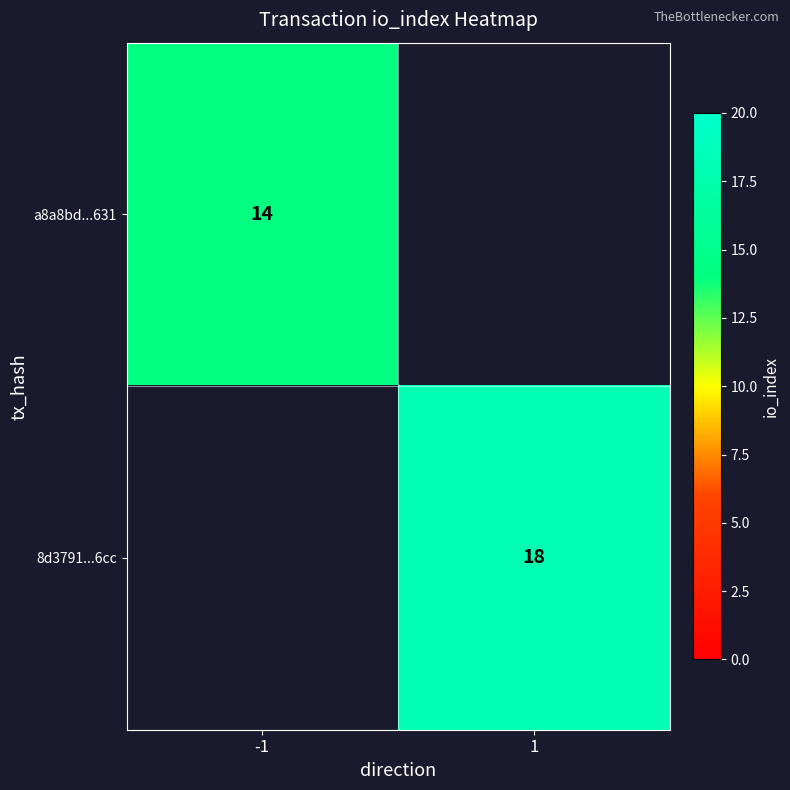

The 8d3791...6cc series shows 18 at 1. True or false?

True